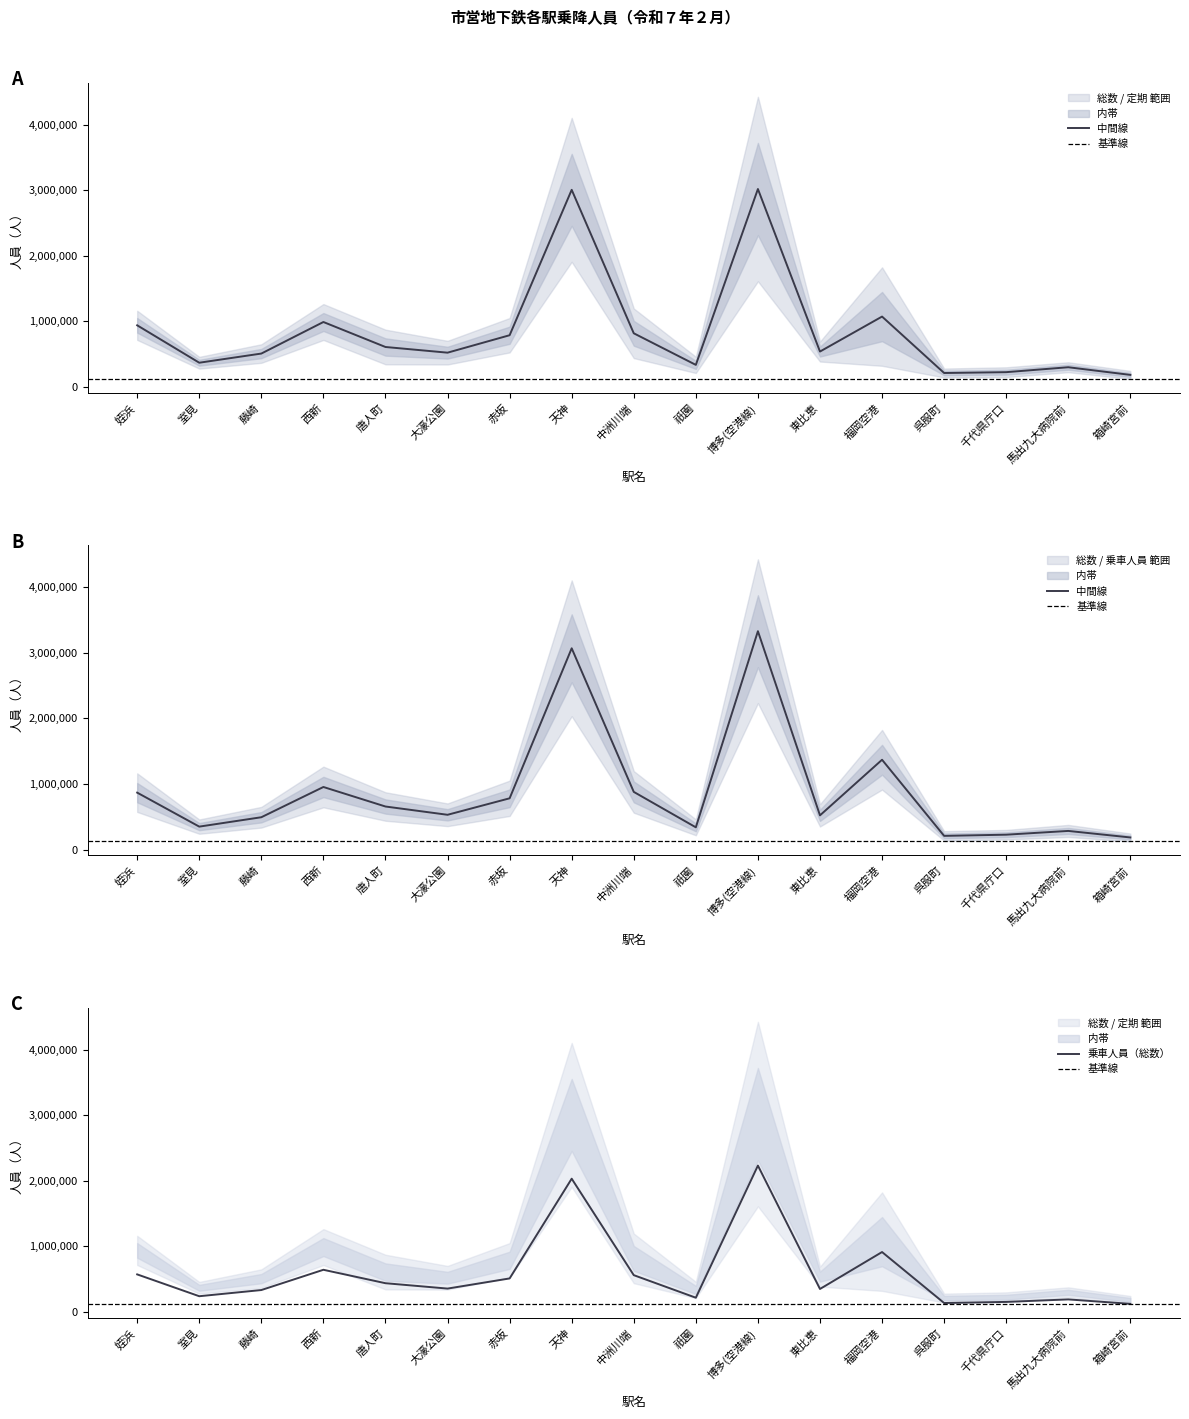

Is it true that 乗車人員（総数） equals 356802 at 大濠公園?

True